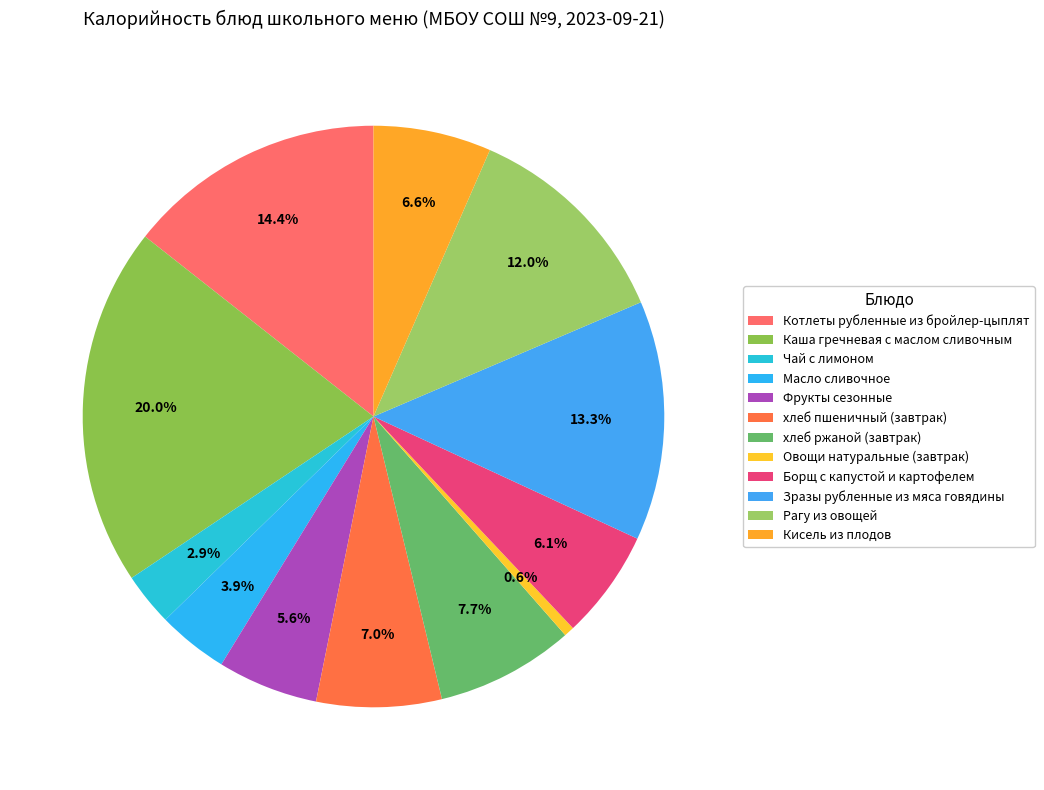

Count the number of slices in the pie.

12